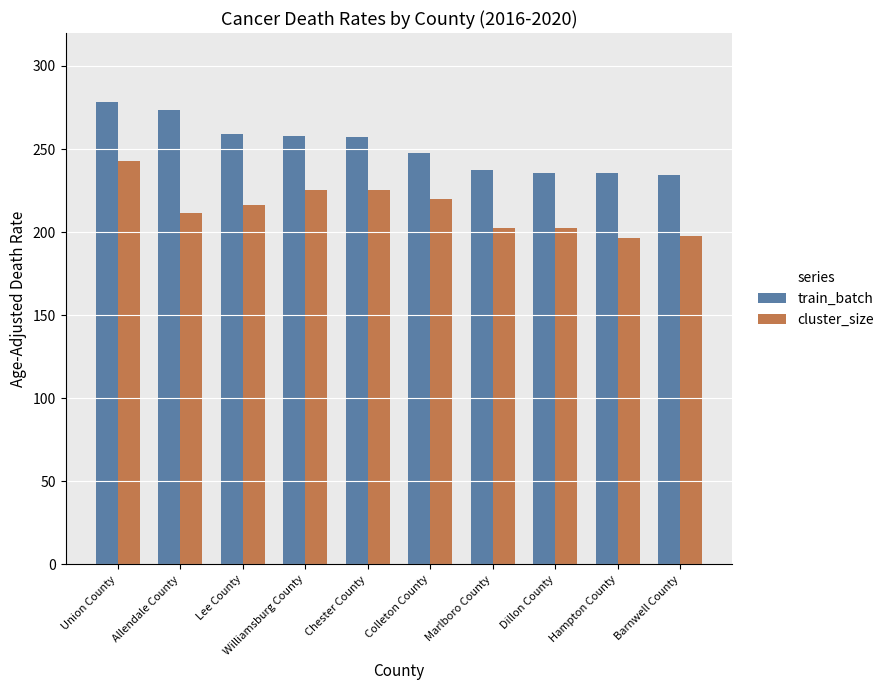

Rank the series at Lee County from lowest to highest value.

cluster_size, train_batch